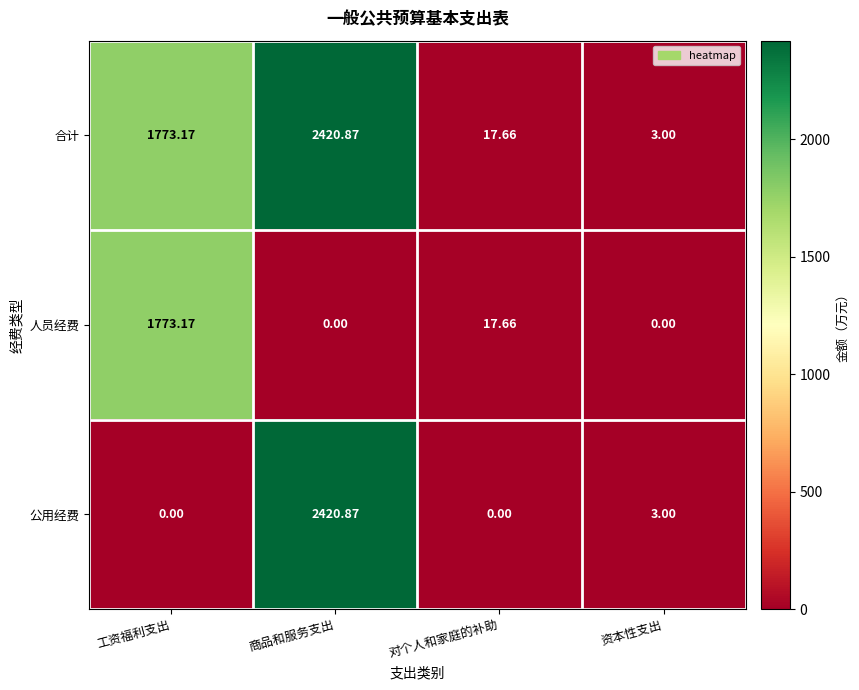

Which category has the highest value in the 合计 series?

商品和服务支出